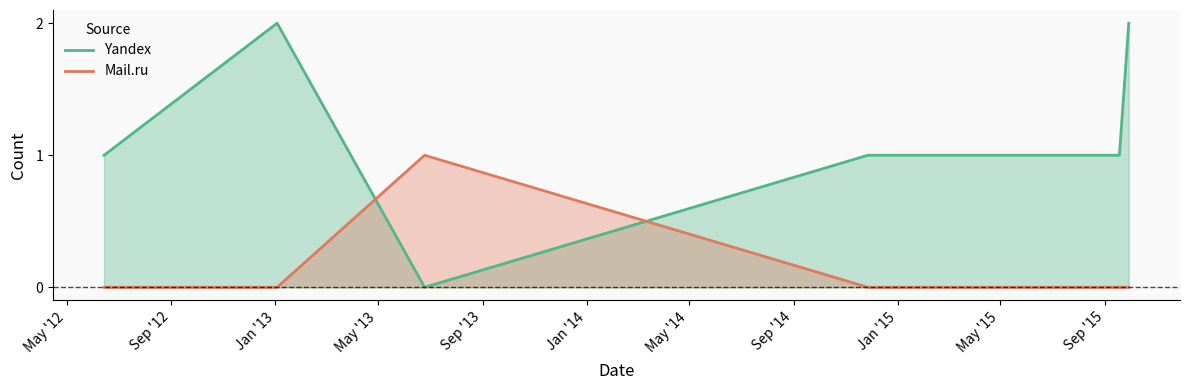

Which series has the largest total across all categories?

Yandex